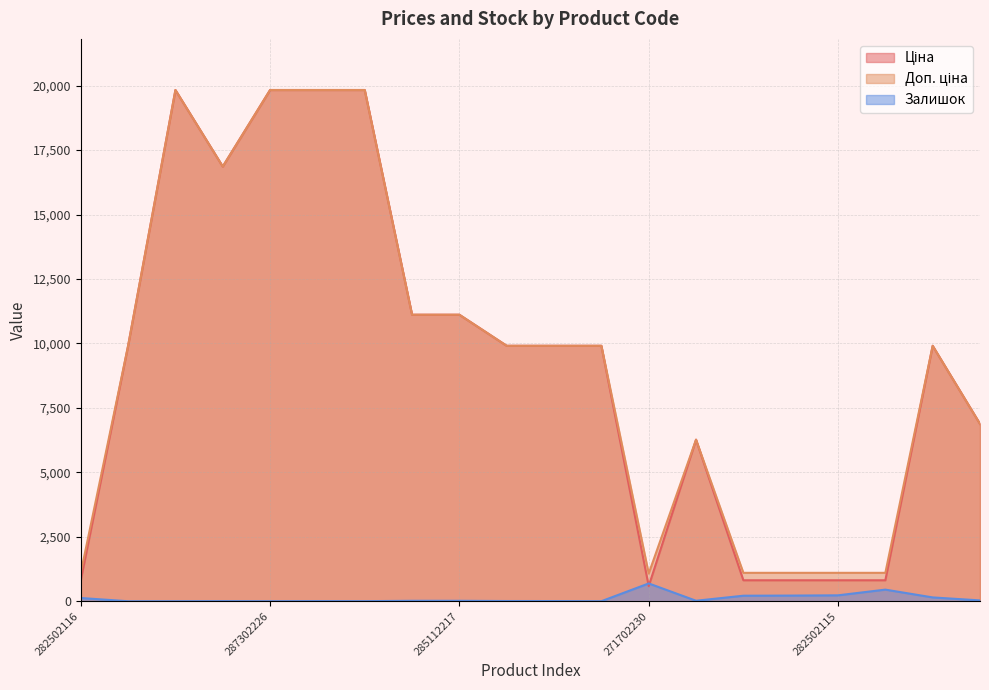

What is the difference between the Ціна values at 287292222 and 287302223?

2967.9